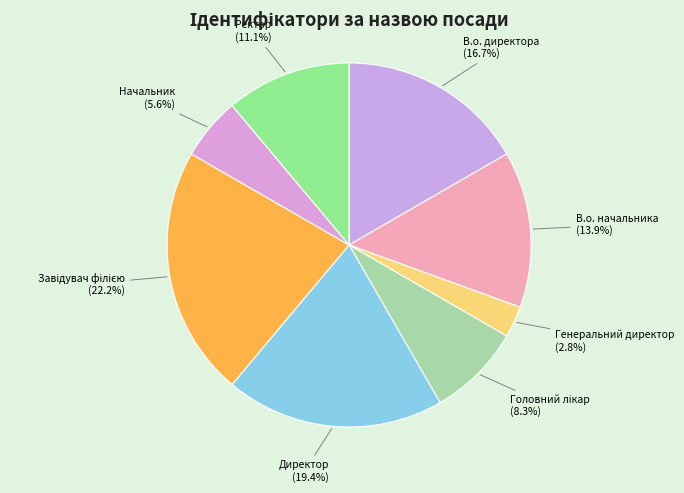

Is В.о. директора the majority of the pie?

No